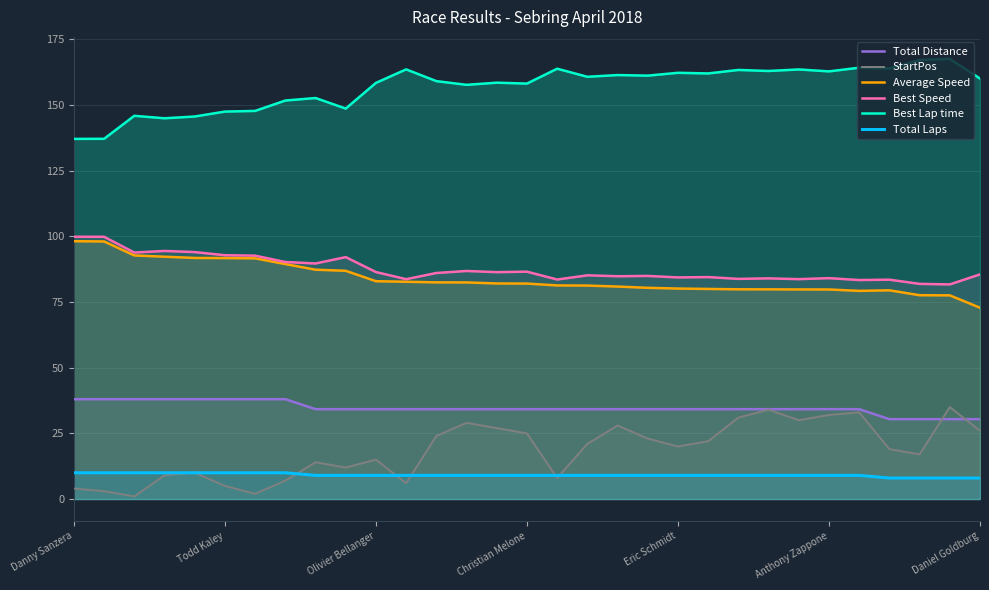

What is the lowest value of the Total Distance series?

30.4